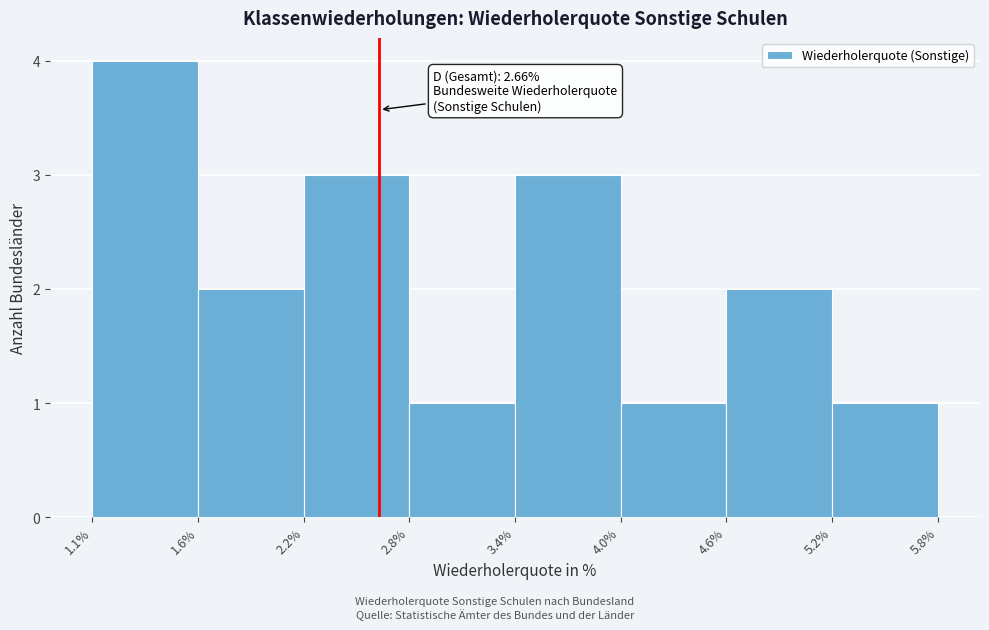

Which range on the x-axis has the tallest bar?

1.1% to 1.6%